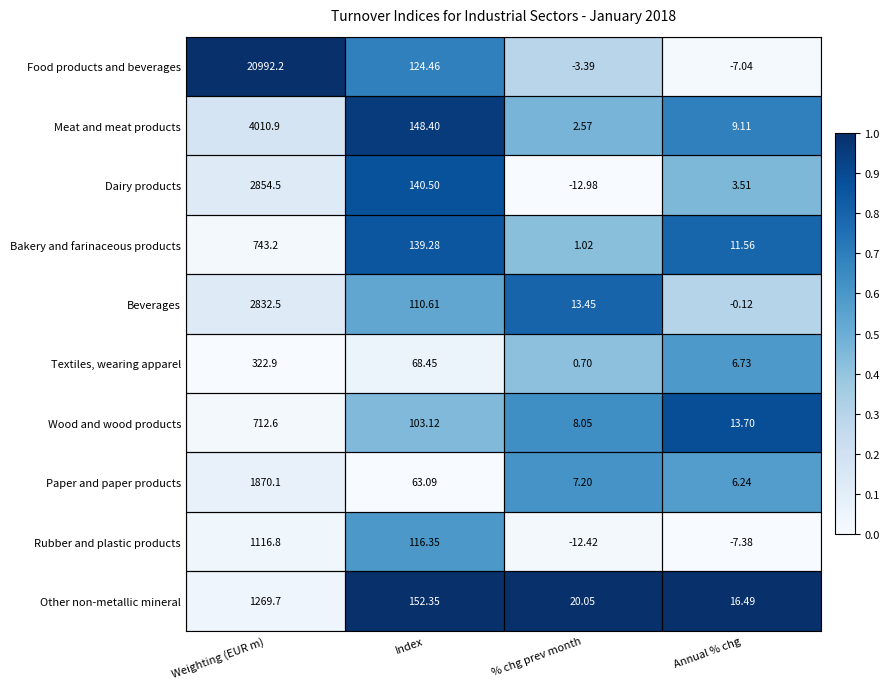

Which series has the largest total across all categories?

Food products and beverages